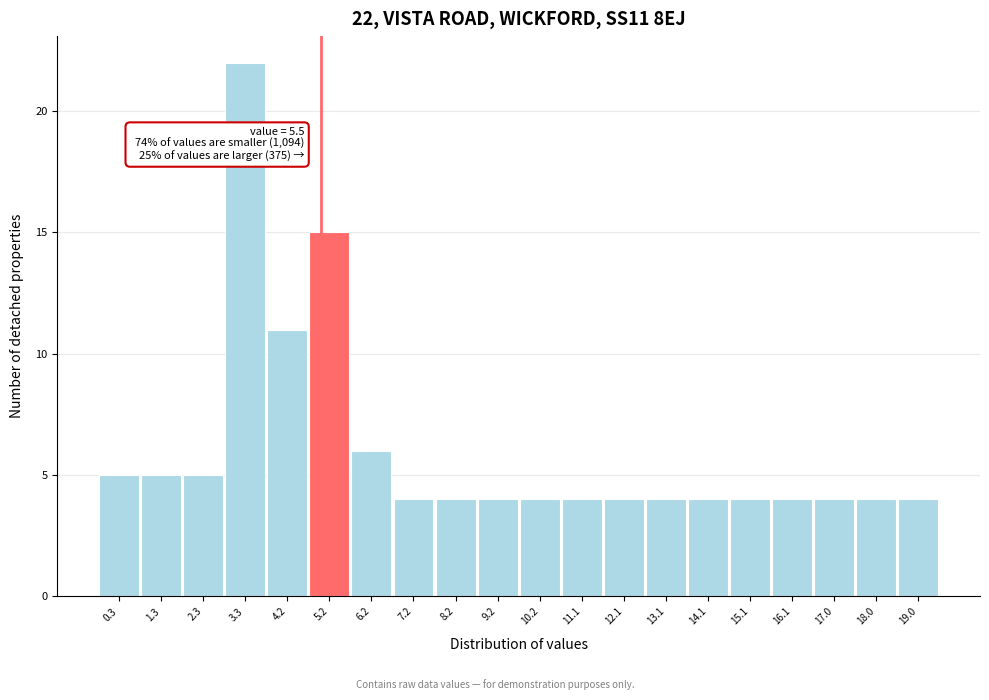

Reading right to left, list all the values displayed in this chart.

4	4	4	4	4	4	4	4	4	4	4	4	4	6	15	11	22	5	5	5